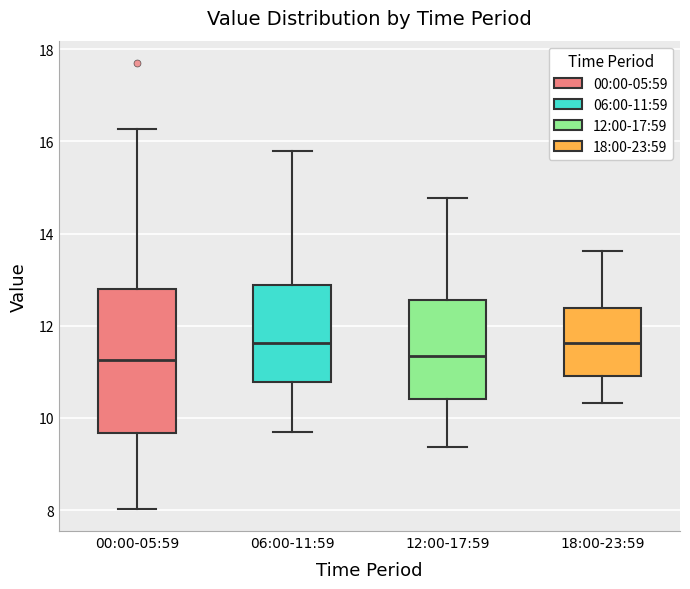

Reading left to right, transcribe this box plot: for each box, give where its median line is, the range the box spans, and where its two whiskers end, as read against the y-axis. The values are not printed on the chart, so give them approximately, as read against the axis.

00:00-05:59: median 11.2, box 9.6 to 12.8, whiskers 8.0 to 16.2
06:00-11:59: median 11.6, box 10.8 to 12.8, whiskers 9.8 to 15.8
12:00-17:59: median 11.4, box 10.4 to 12.6, whiskers 9.4 to 14.8
18:00-23:59: median 11.6, box 11.0 to 12.4, whiskers 10.4 to 13.6